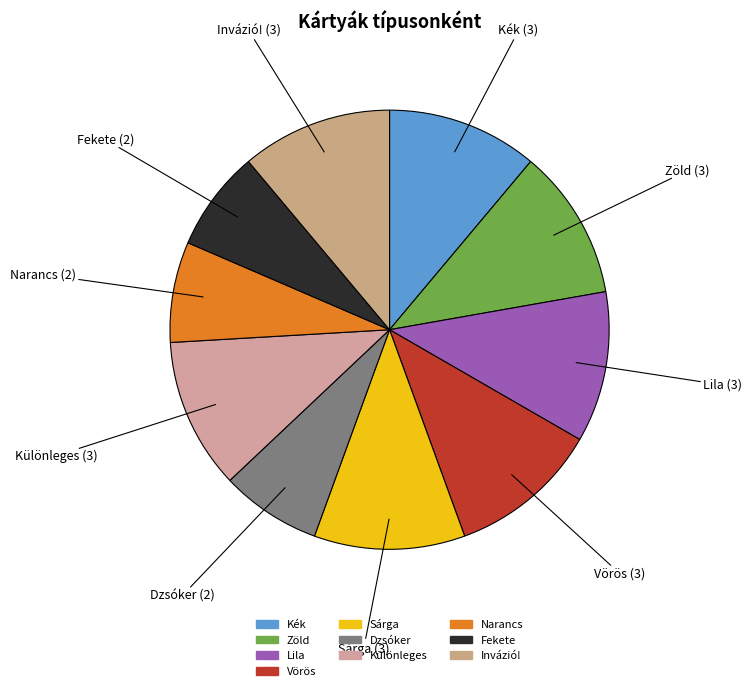

Which category has the biggest portion of the pie?

Kék